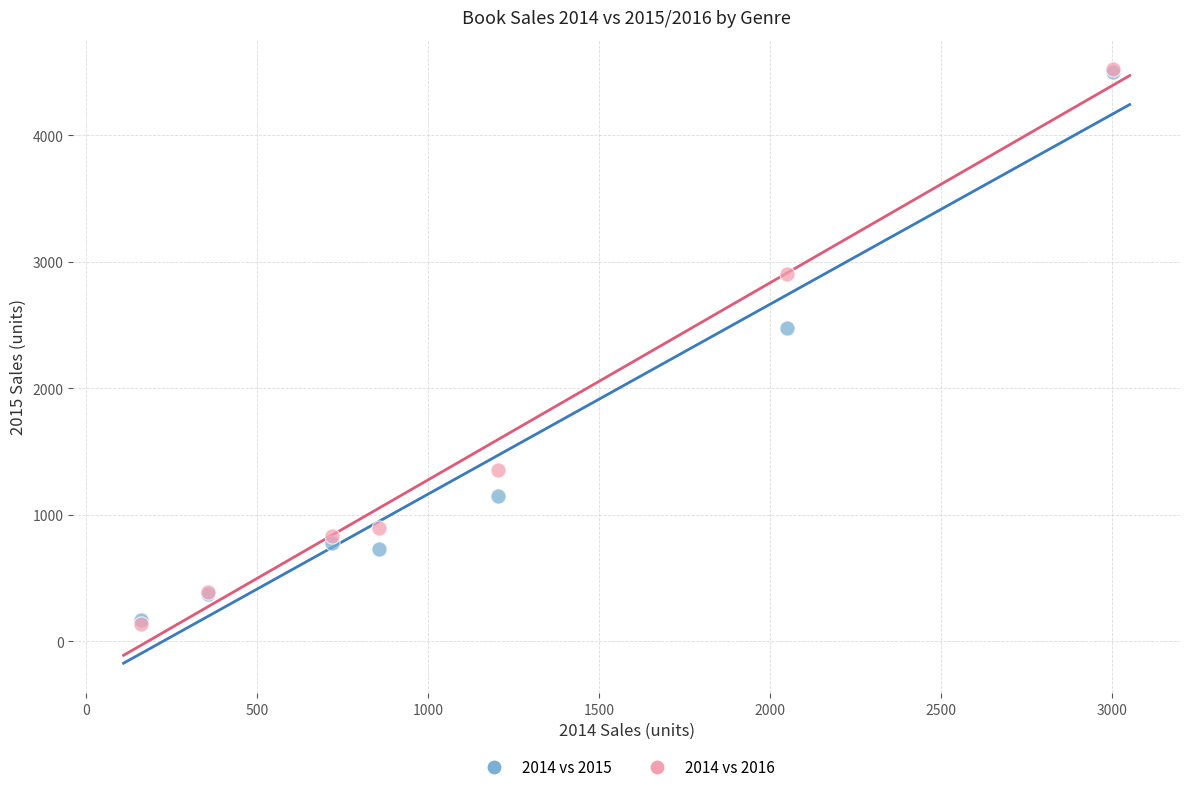

In the 2014 vs 2015 series, what Y value is closest to 2335?

2473